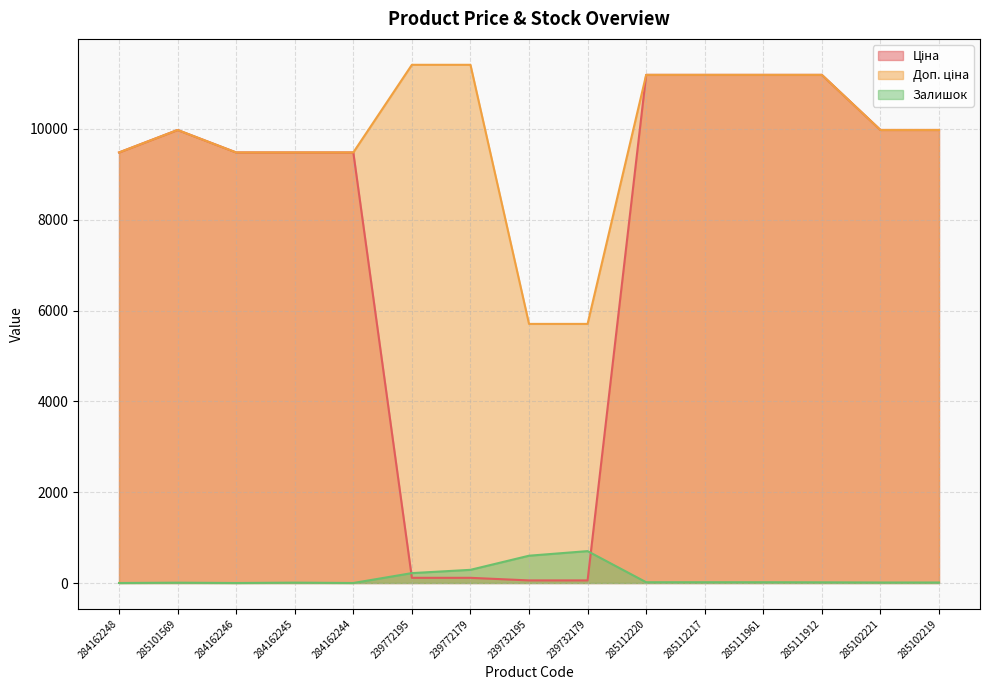

At which label does Залишок first exceed 15?

239772195